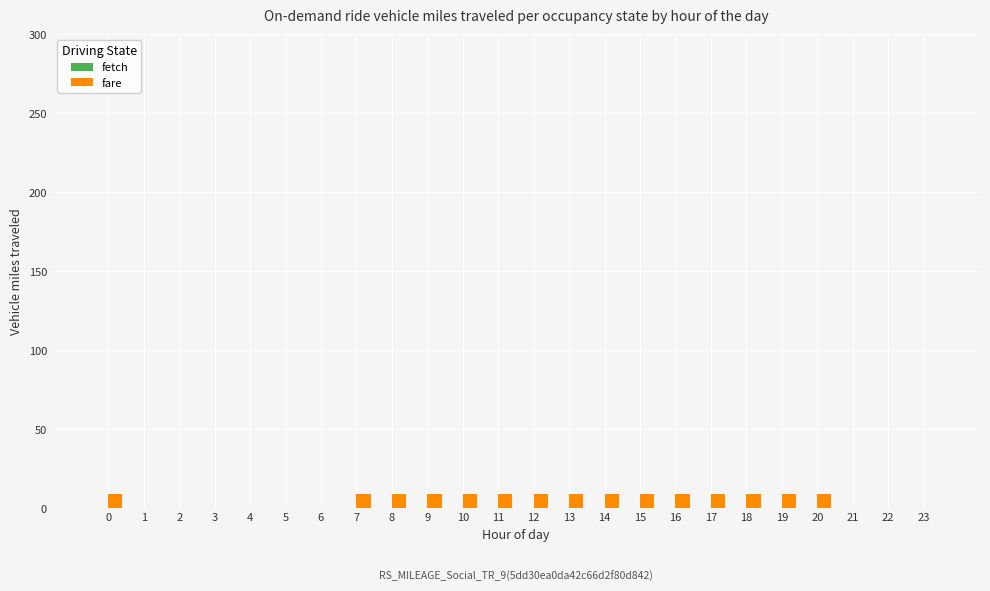

Are the bars horizontal?

No